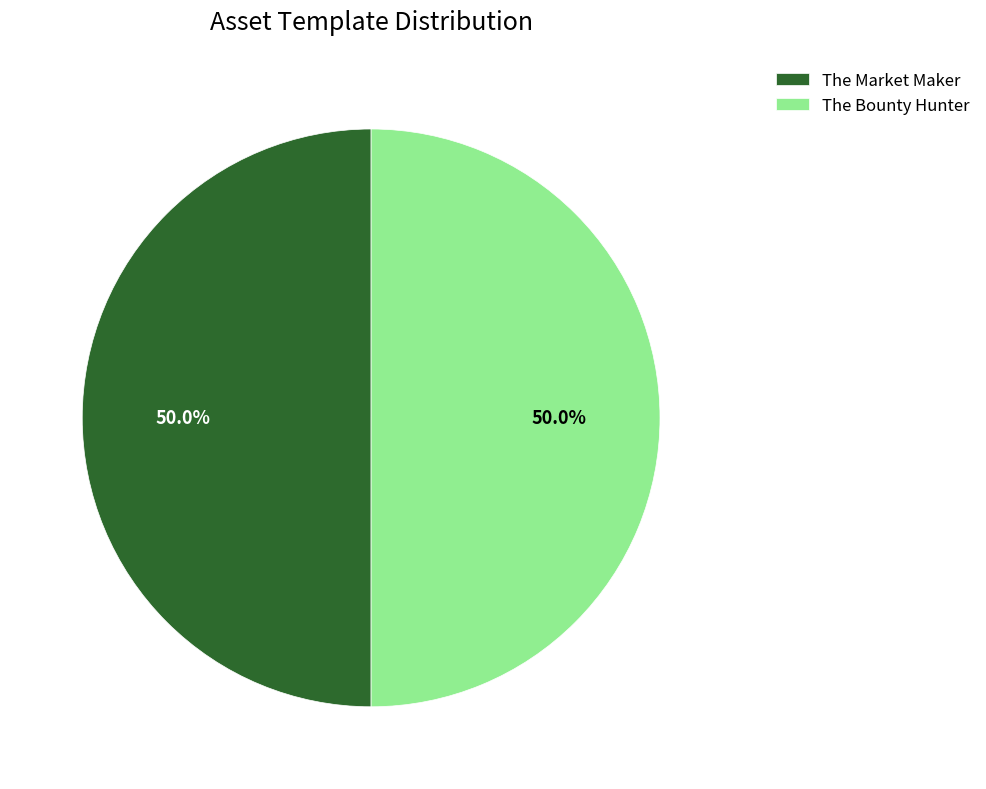

What is the ratio of the value at The Market Maker to the value at The Bounty Hunter?

1.0